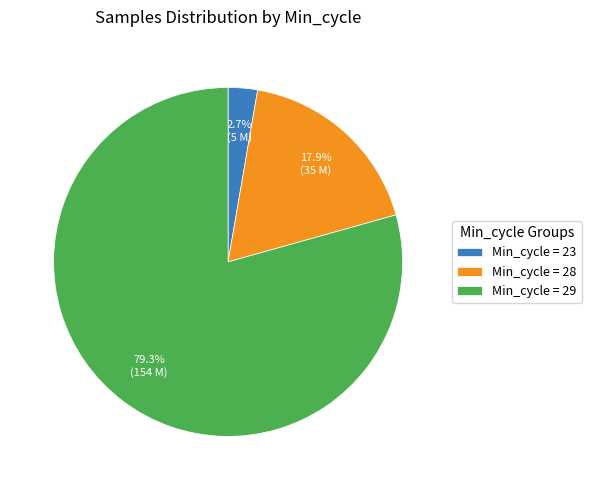

Is Min_cycle = 23 the majority of the pie?

No